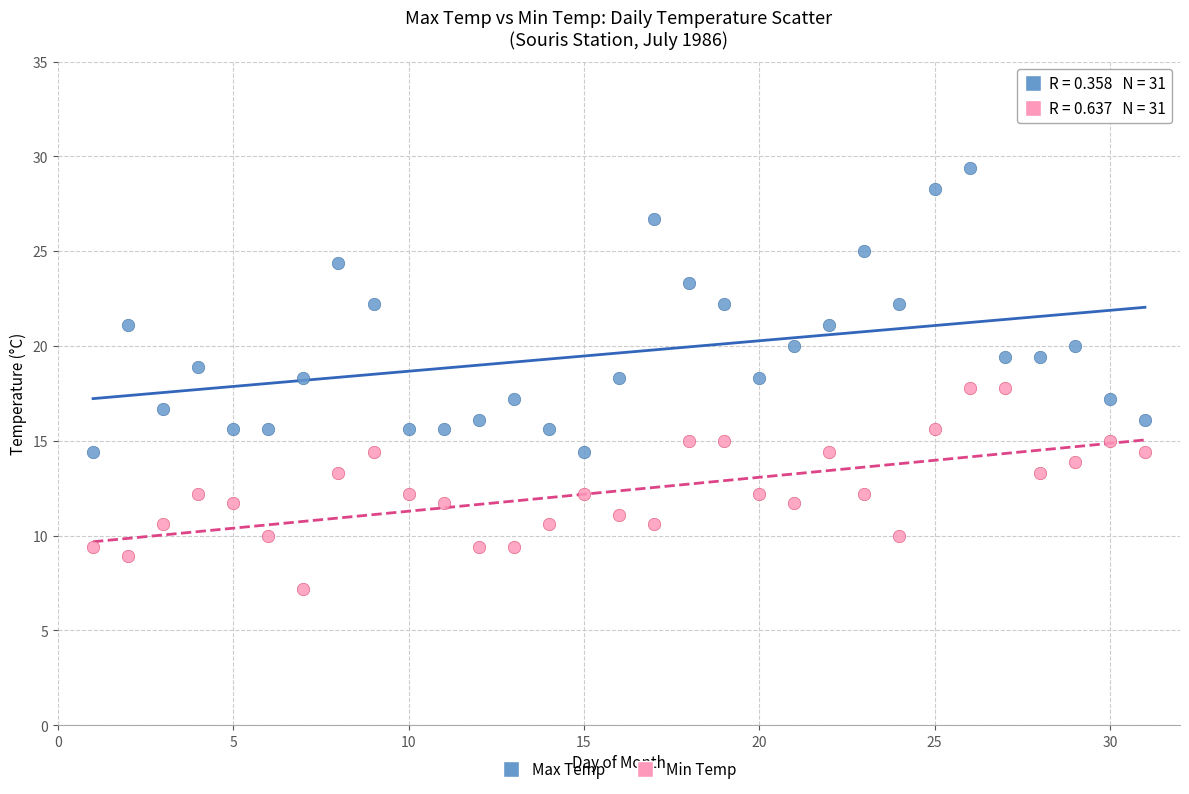

Which series contains the highest Y value?

Max Temp